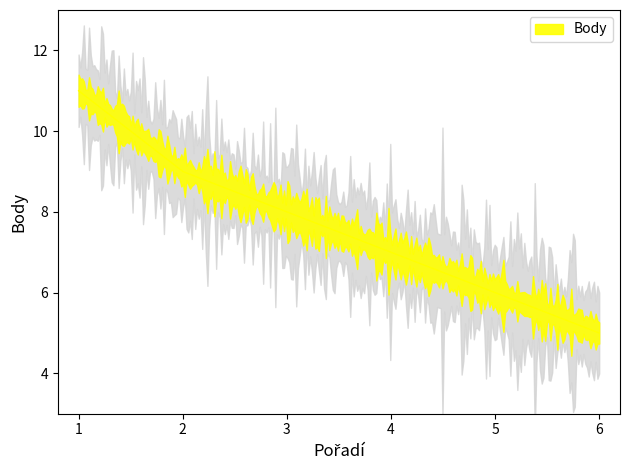

What is the approximate value at 2?

9